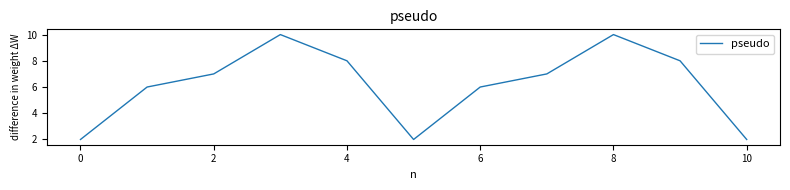

What is the maximum value shown in the chart?

10